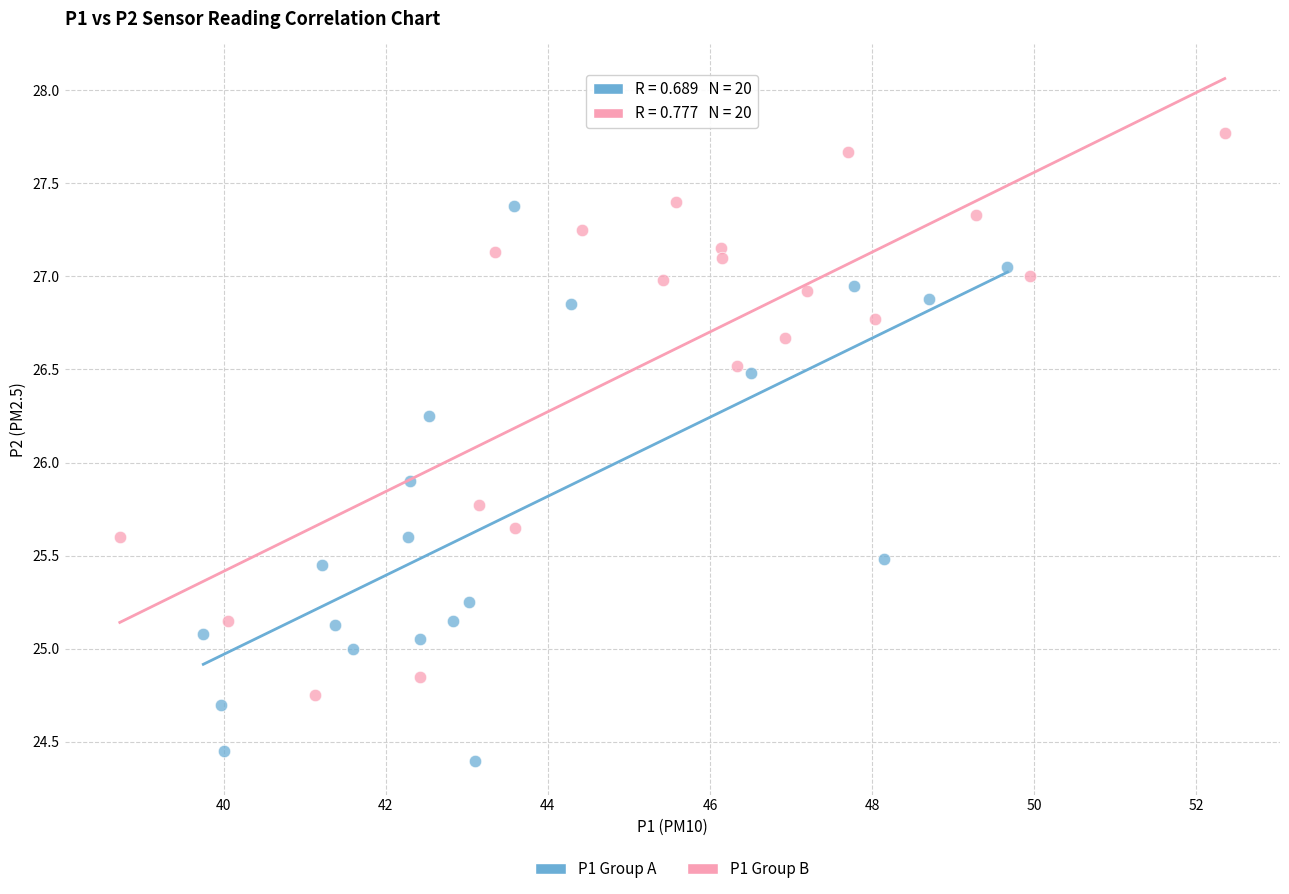

Which series reaches the minimum Y coordinate?

P1 Group A